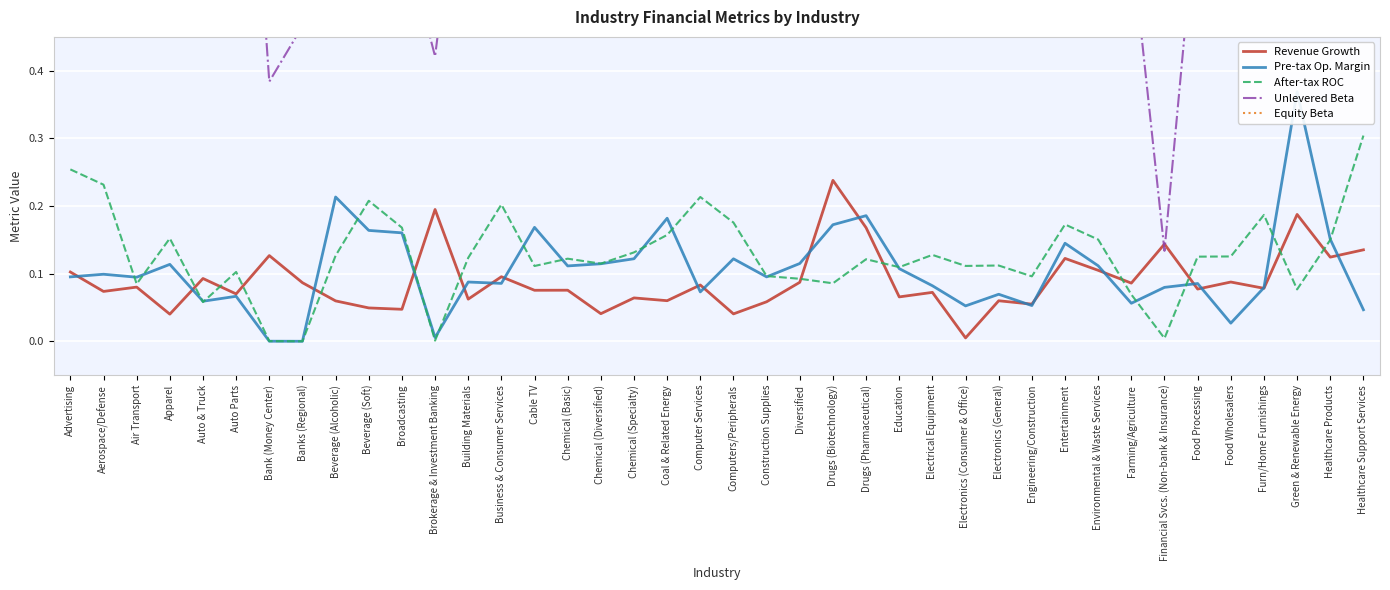

True or false: Unlevered Beta has a value of 1.0 at Environmental & Waste Services.

True